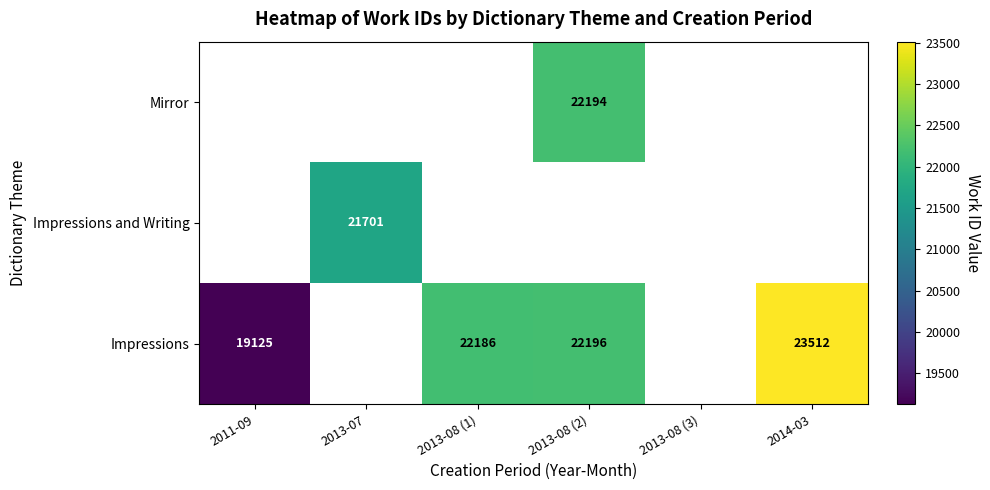

The value of Impressions at 2013-08 (1) is 8885. True or false?

False